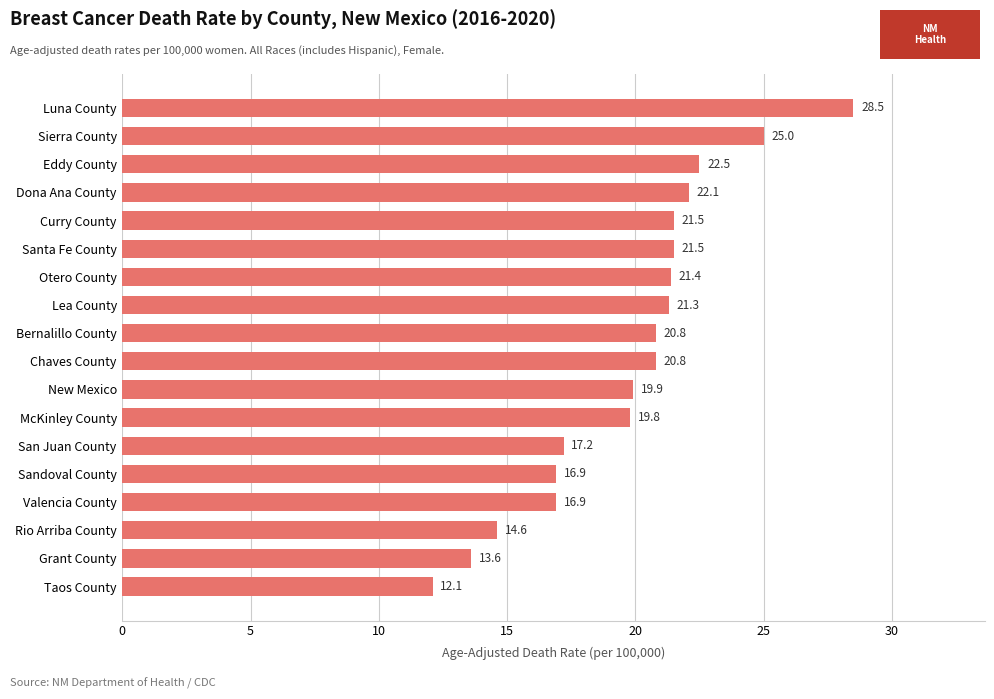

What is the change in value from Sandoval County to Chaves County?

+3.9